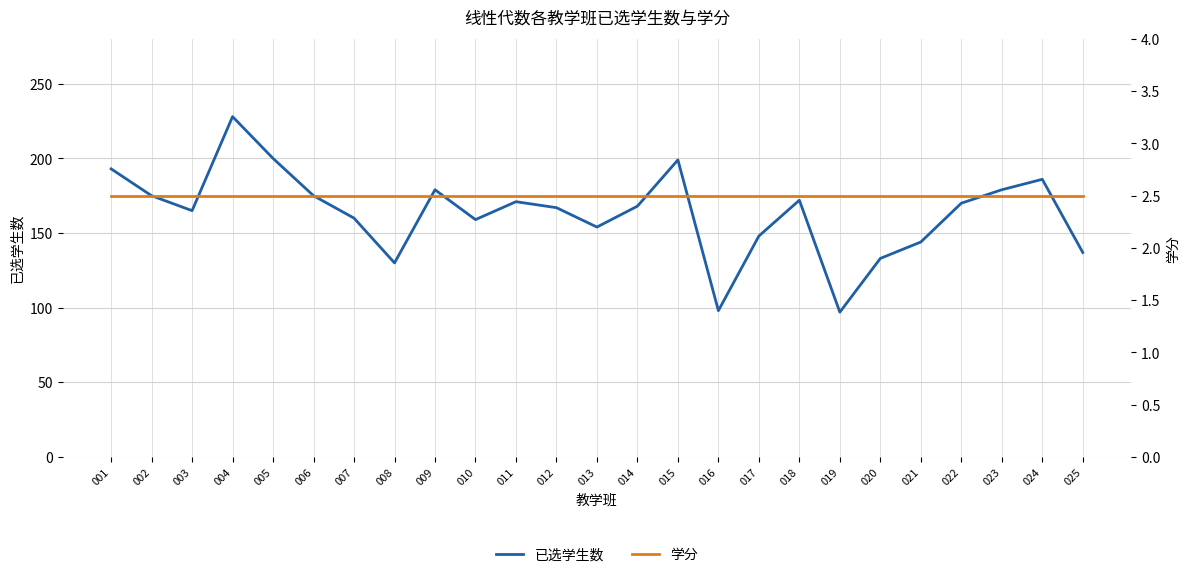

Rank the categories by 学分 value from lowest to highest.

001, 002, 003, 004, 005, 006, 007, 008, 009, 010, 011, 012, 013, 014, 015, 016, 017, 018, 019, 020, 021, 022, 023, 024, 025